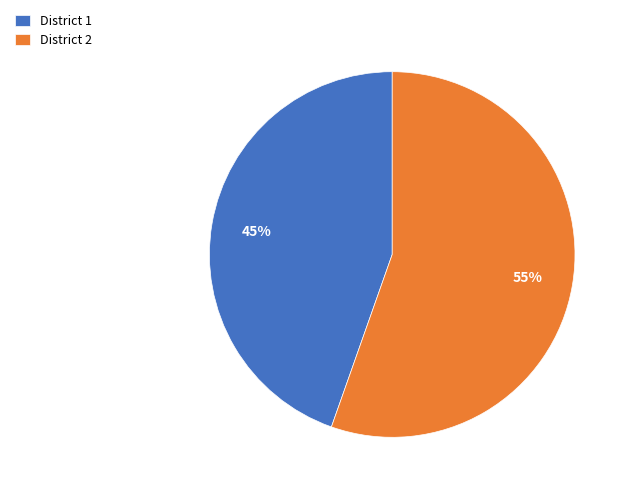

What is the largest slice in the pie chart?

District 2